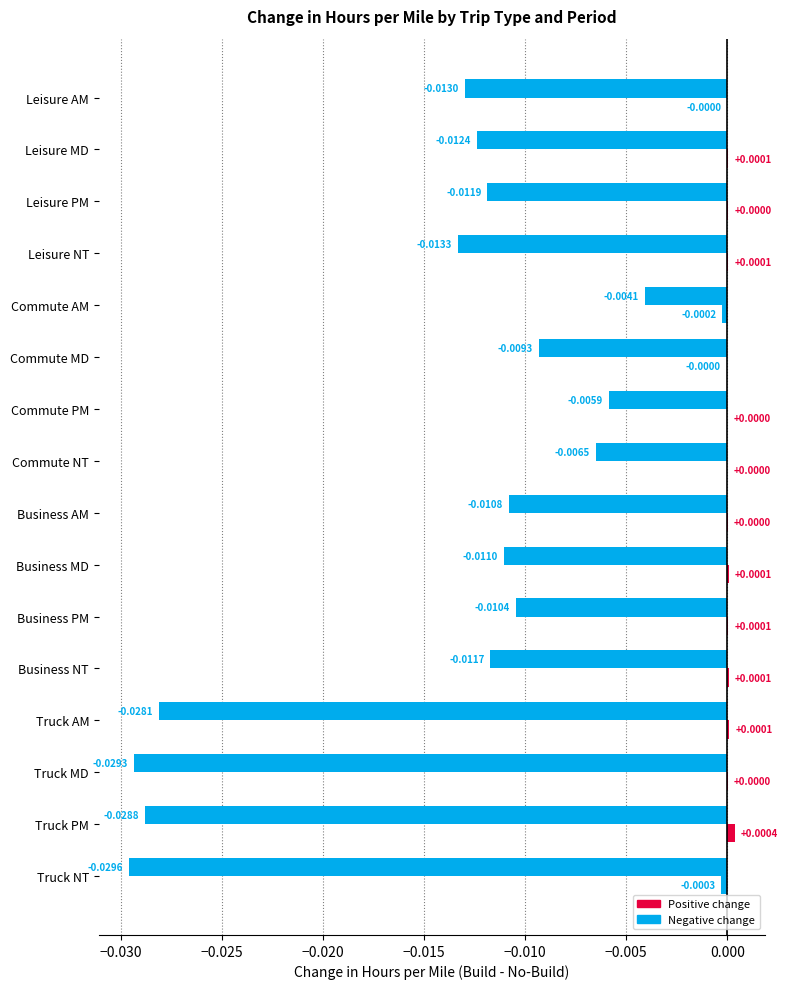

Count the number of categories in the chart.

16